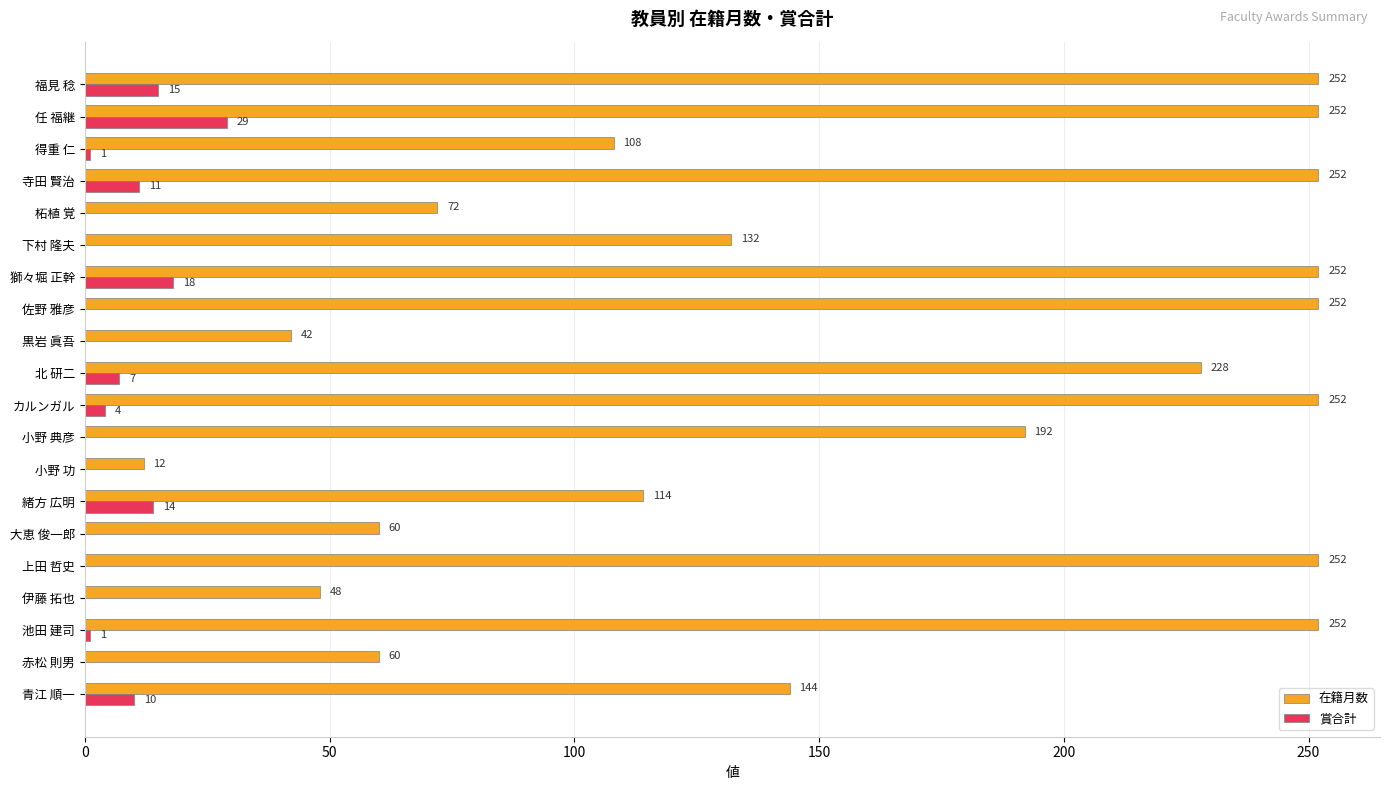

How many values in 賞合計 are above zero?

10